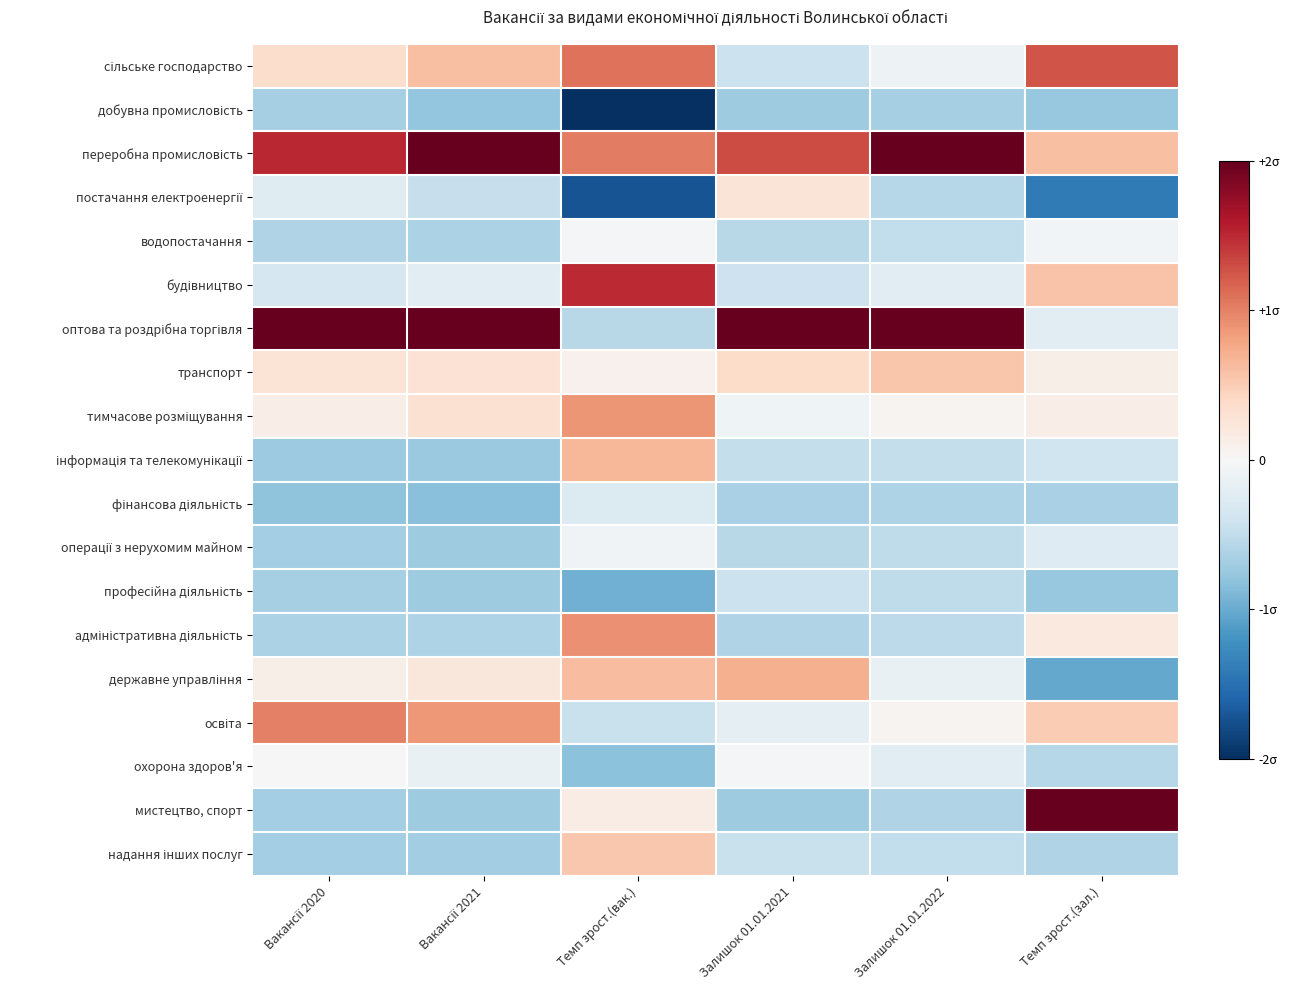

Rank the series at Залишок 01.01.2021 from lowest to highest value.

добувна промисловість, мистецтво, спорт, фінансова діяльність, адміністративна діяльність, водопостачання, операції з нерухомим майном, інформація та телекомунікації, надання інших послуг, професійна діяльність, сільське господарство, будівництво, освіта, тимчасове розміщування, охорона здоров'я, постачання електроенергії, транспорт, державне управління, переробна промисловість, оптова та роздрібна торгівля